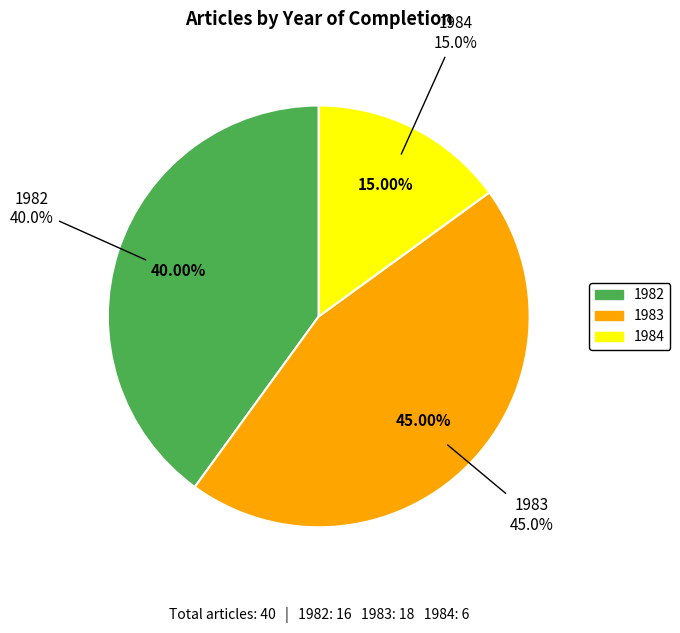

The 1983 slice represents 58% of the pie. True or false?

False